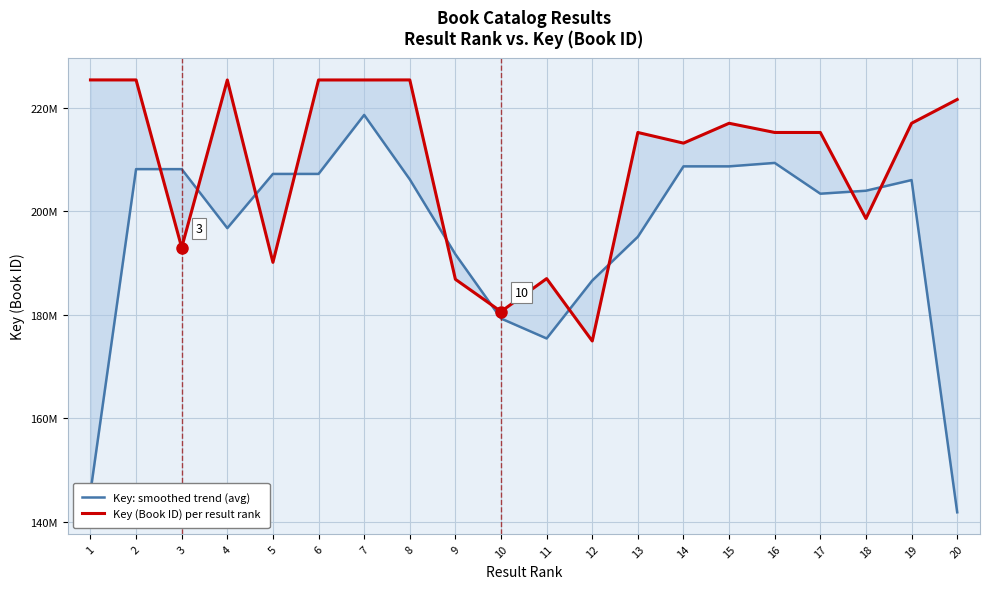

How many data points in Key: smoothed trend (avg) are less than 205995870?

10